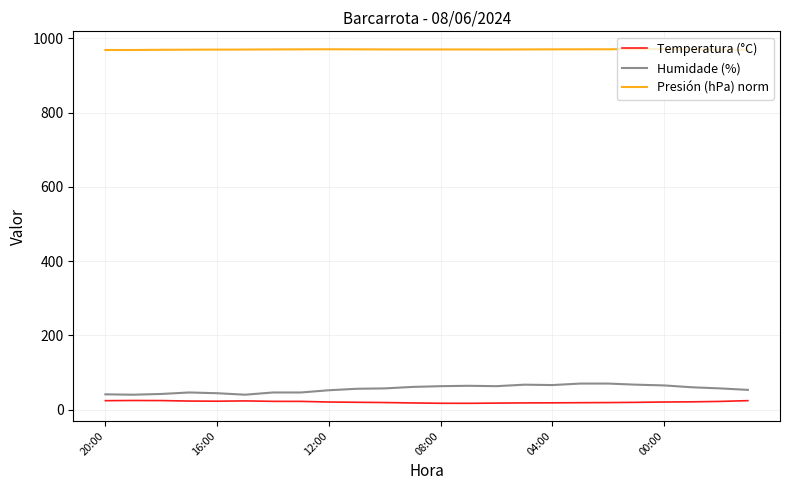

What is the lowest value of the Presión (hPa) norm series?

968.7